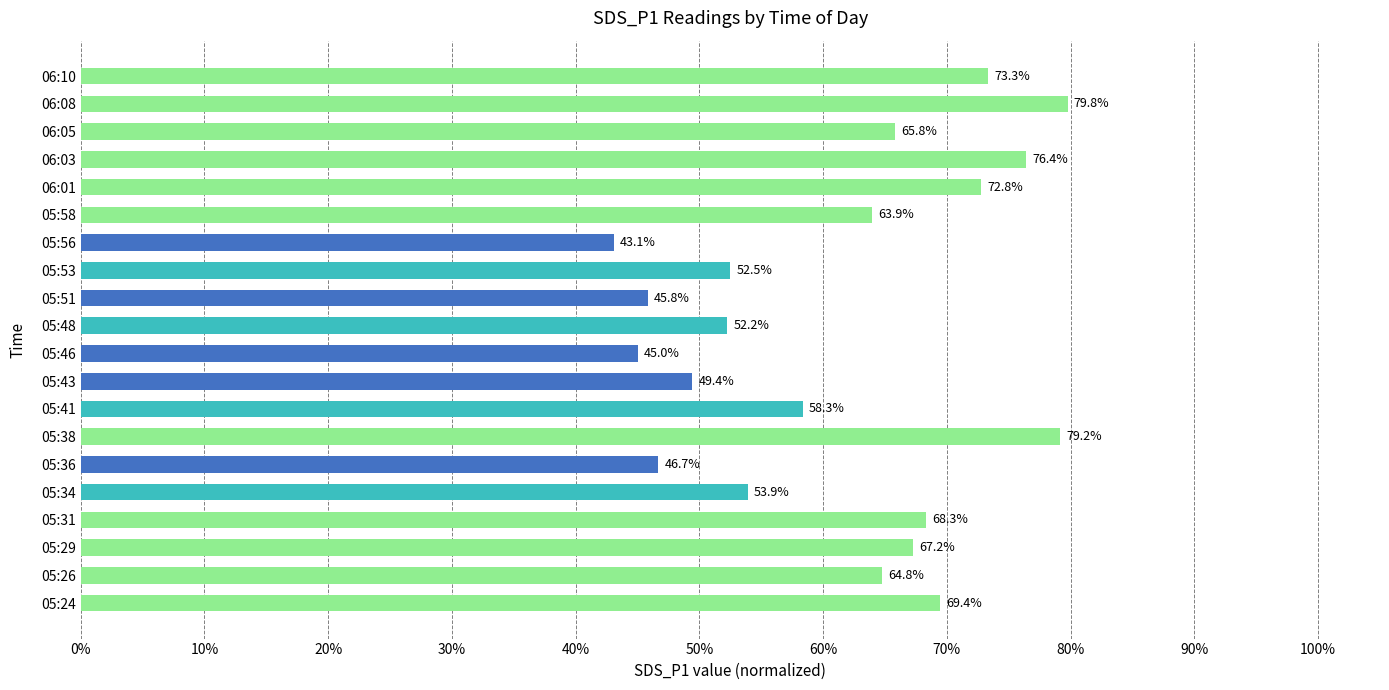

What is the approximate value at 06:08?

79.8